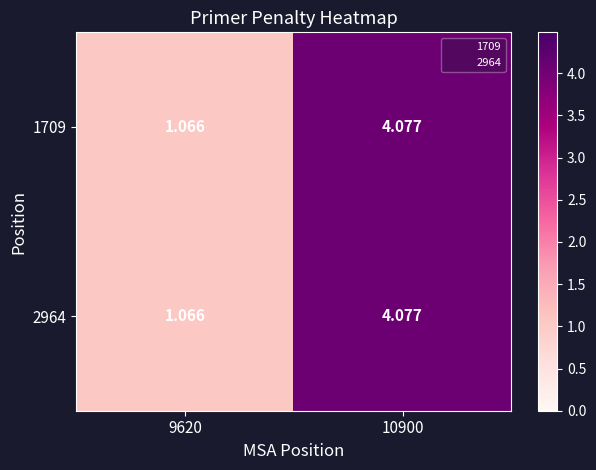

Count the number of data series in this chart.

2